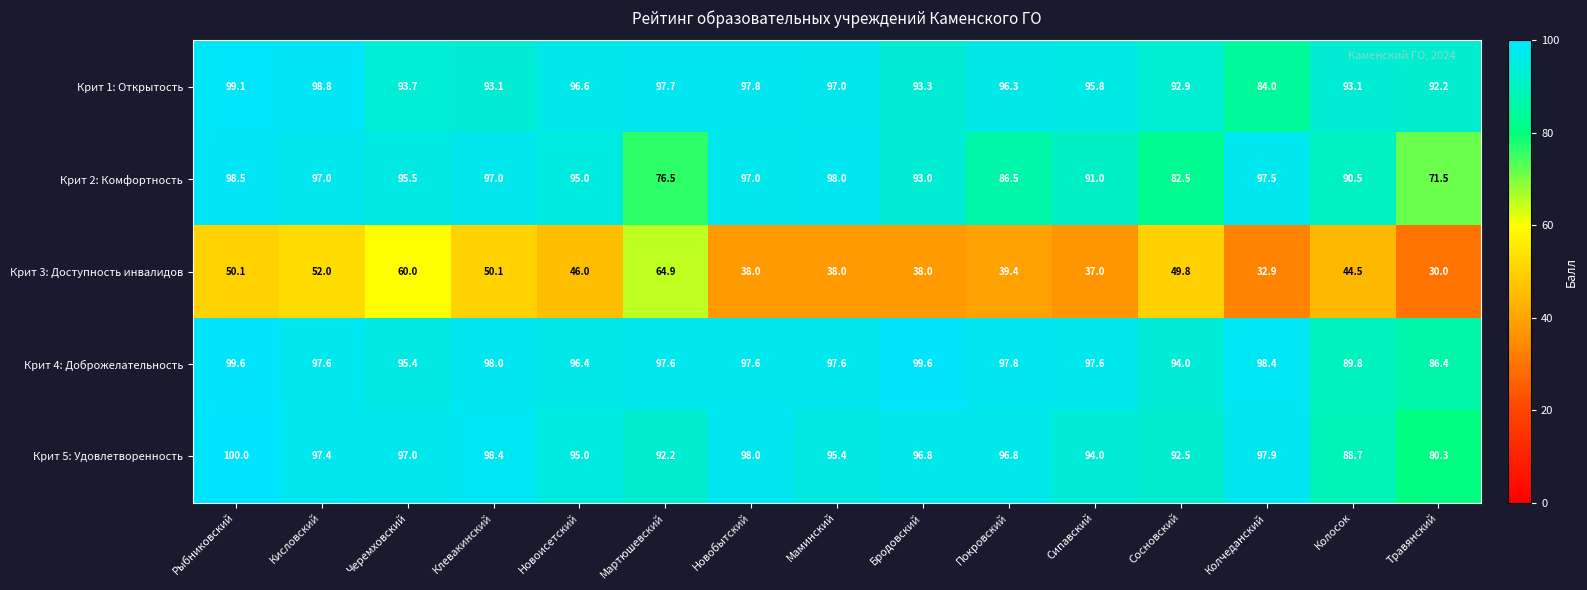

Which series has the largest total across all categories?

Крит 4: Доброжелательность